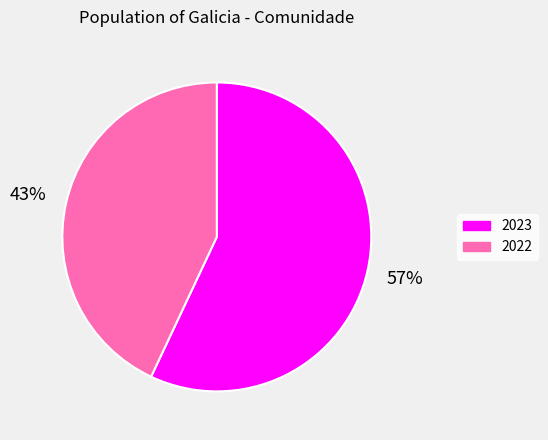

Is there any slice that represents more than half of the pie?

Yes